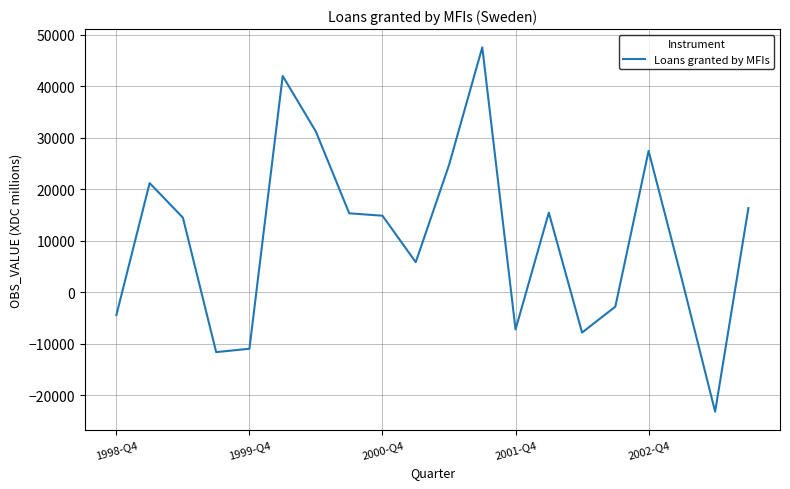

What is the difference between the maximum and minimum values?

70663